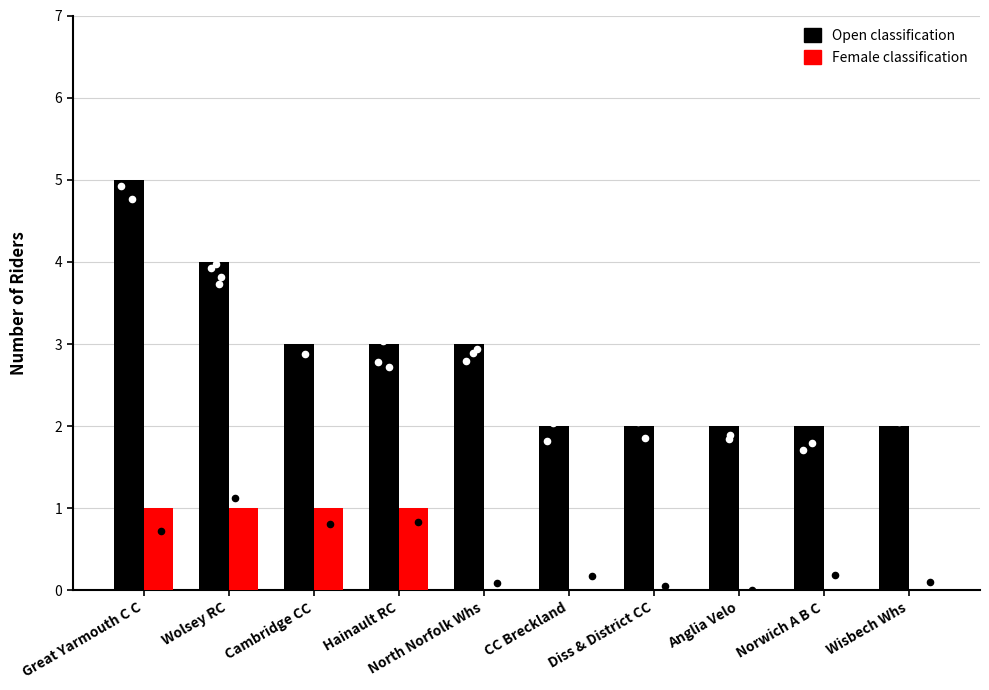

Which series has the largest total across all categories?

Open